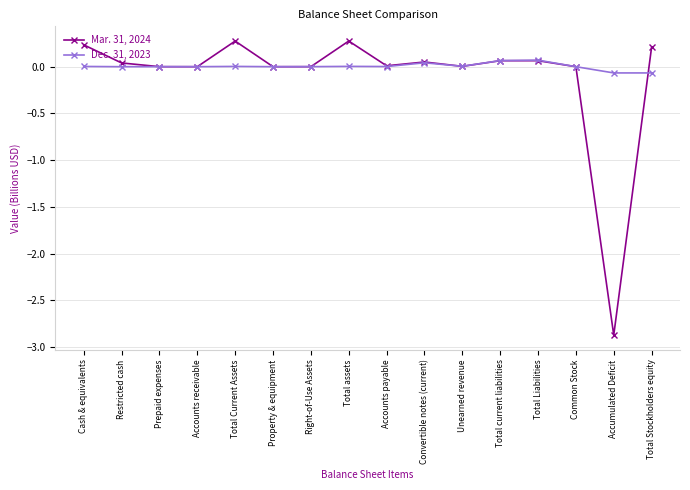

What is the maximum value shown in the chart?

0.3